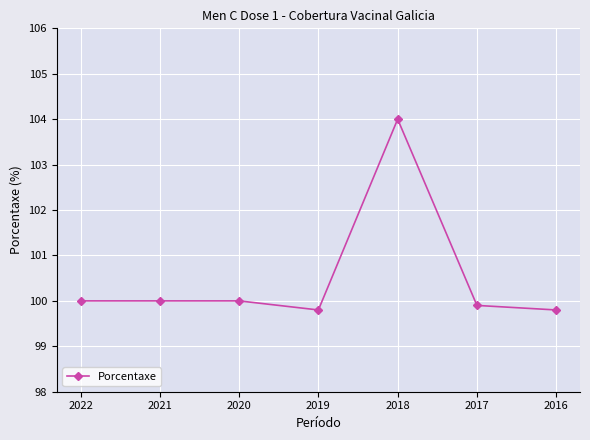

The value at 2019 is 46.5. True or false?

False